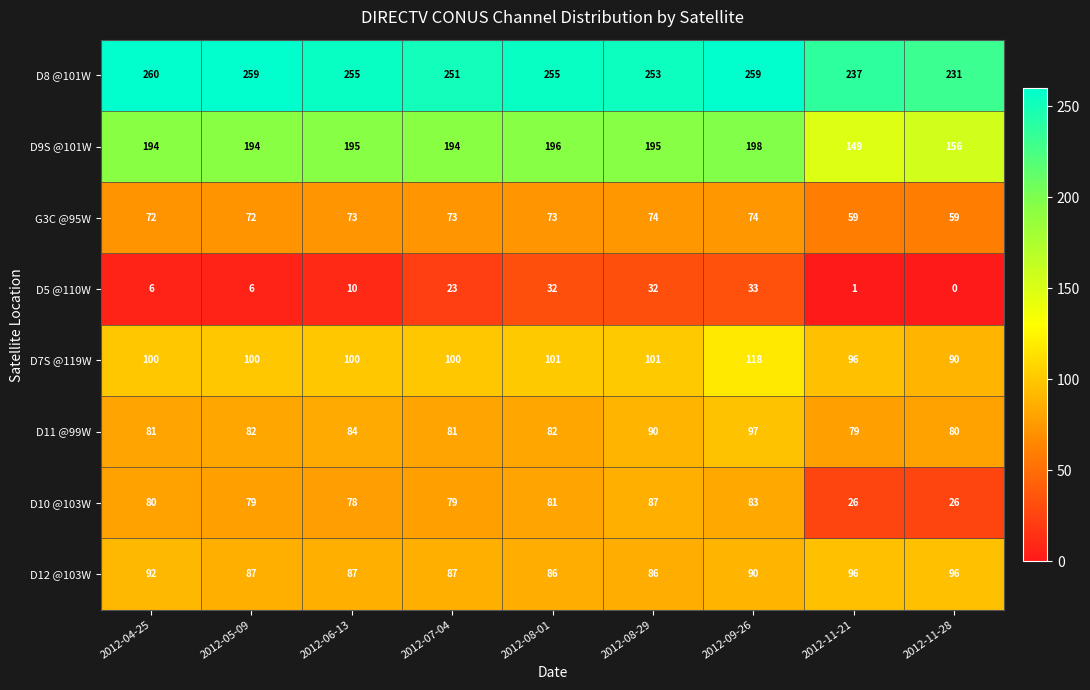

Which series has the largest range (max minus min)?

D10 @103W